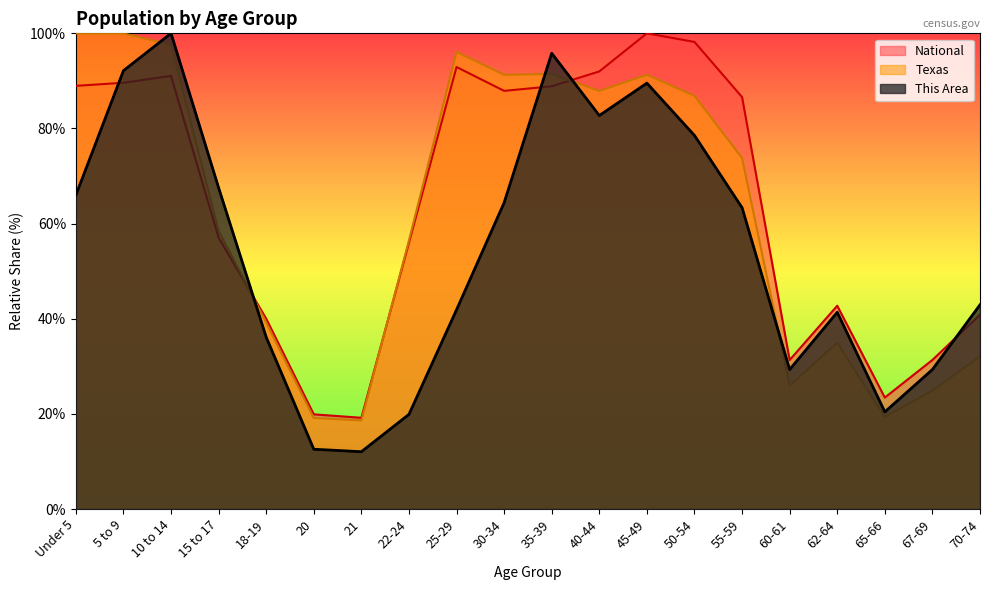

What position from the left is 18-19?

5